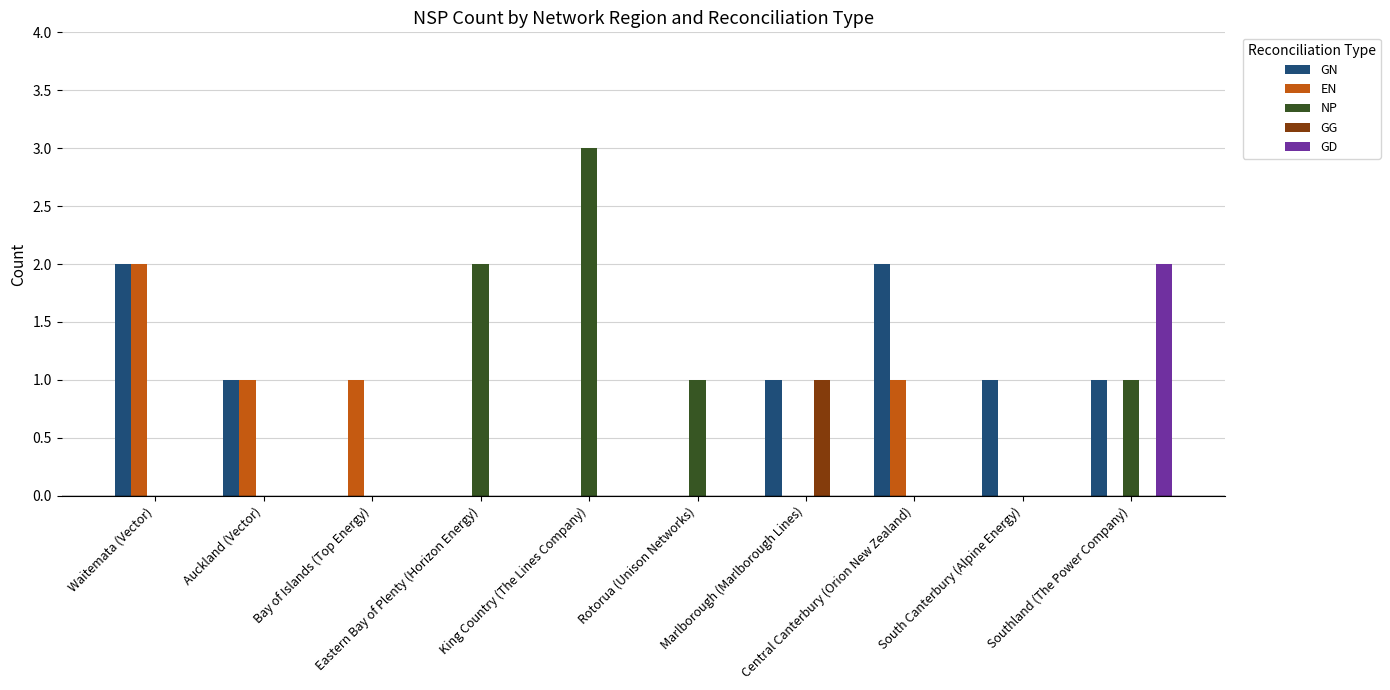

What is the sum of all NP values?

7